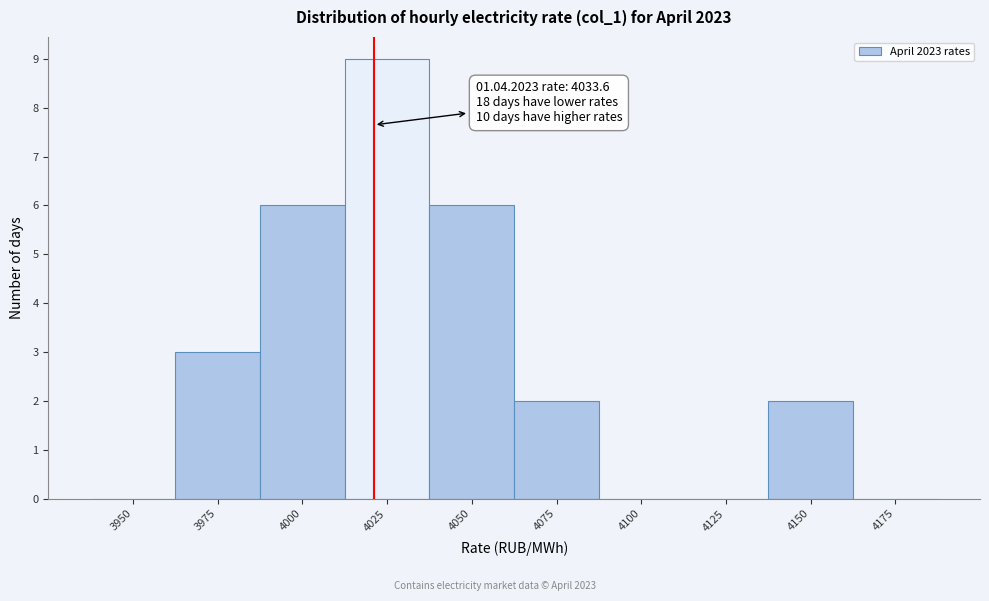

Reading left to right, transcribe all the data shown in this chart.

3950=0	3975=3	4000=6	4025=9	4050=6	4075=2	4100=0	4125=0	4150=2	4175=0